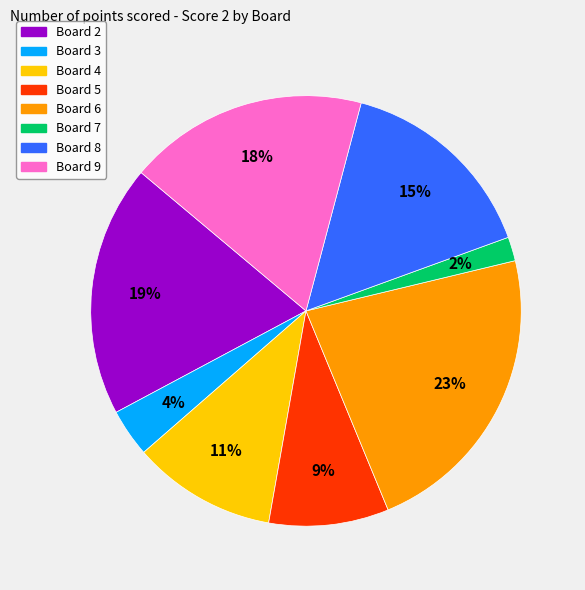

Does Board 8 account for over 50% of the chart?

No